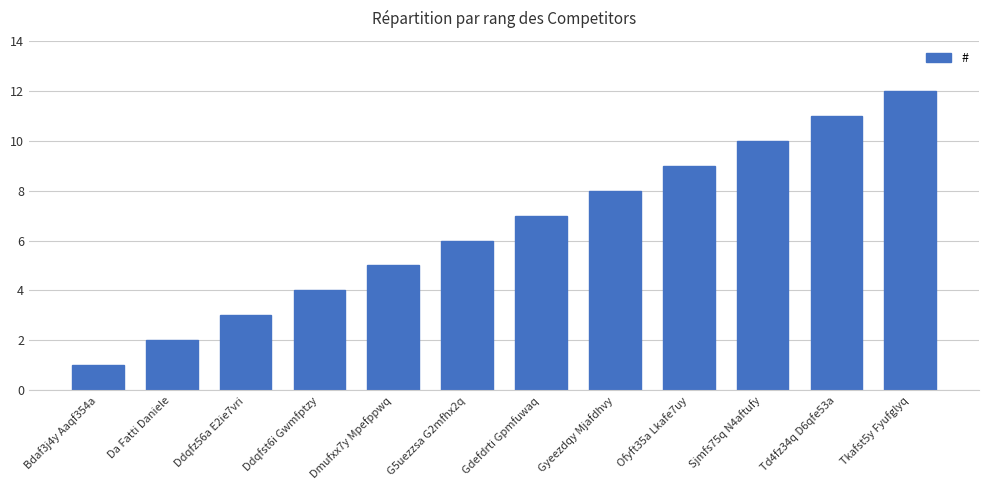

The value at Ofyft35a Lkafe7uy is 9. True or false?

True